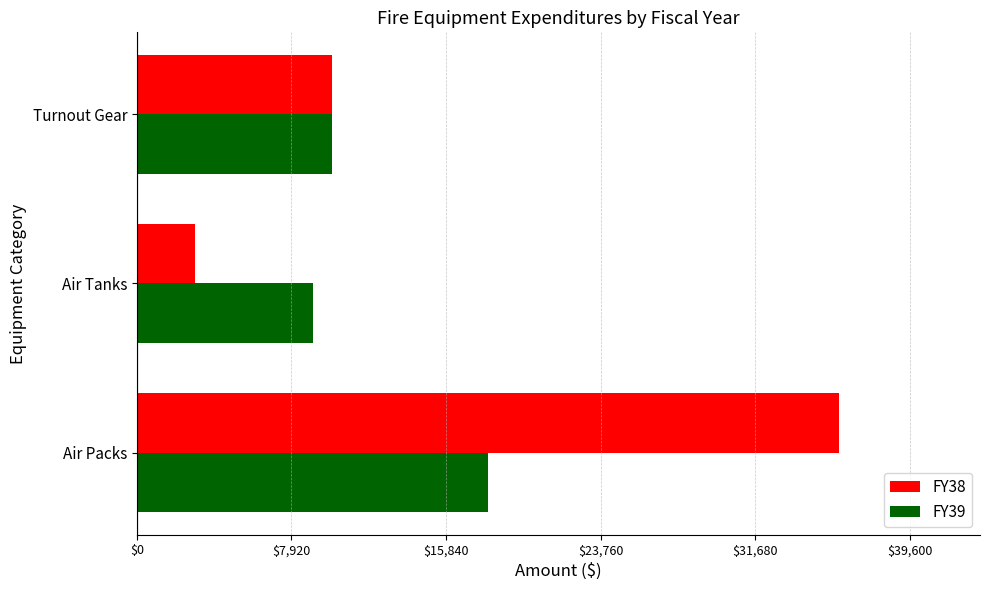

The value of FY38 at Turnout Gear is 6136. True or false?

False